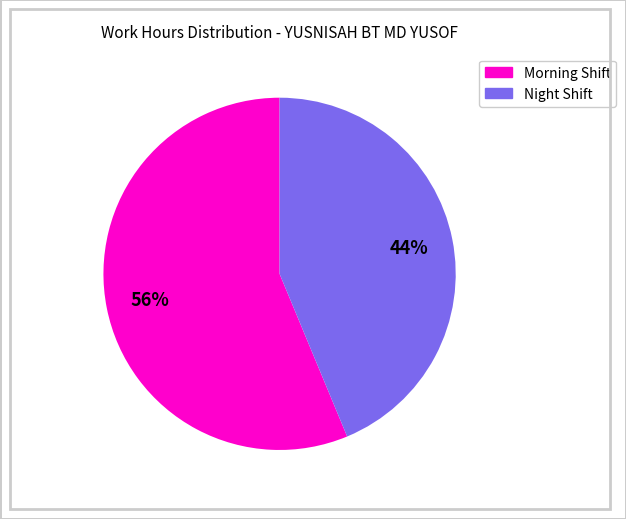

How many slices are in this pie chart?

2